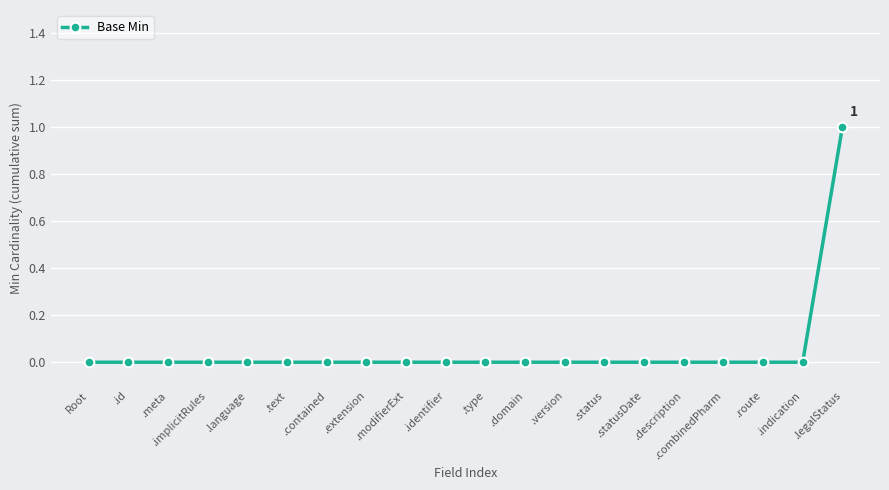

Does the chart display data point markers on the line(s)?

Yes